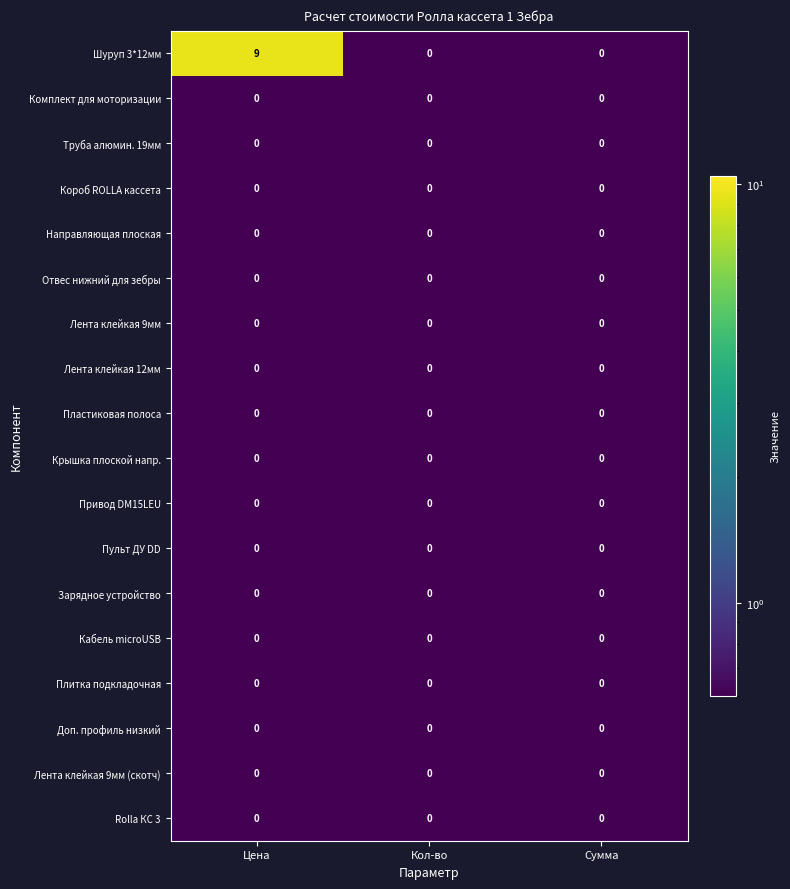

Which series has the widest spread of values?

Шуруп 3*12мм